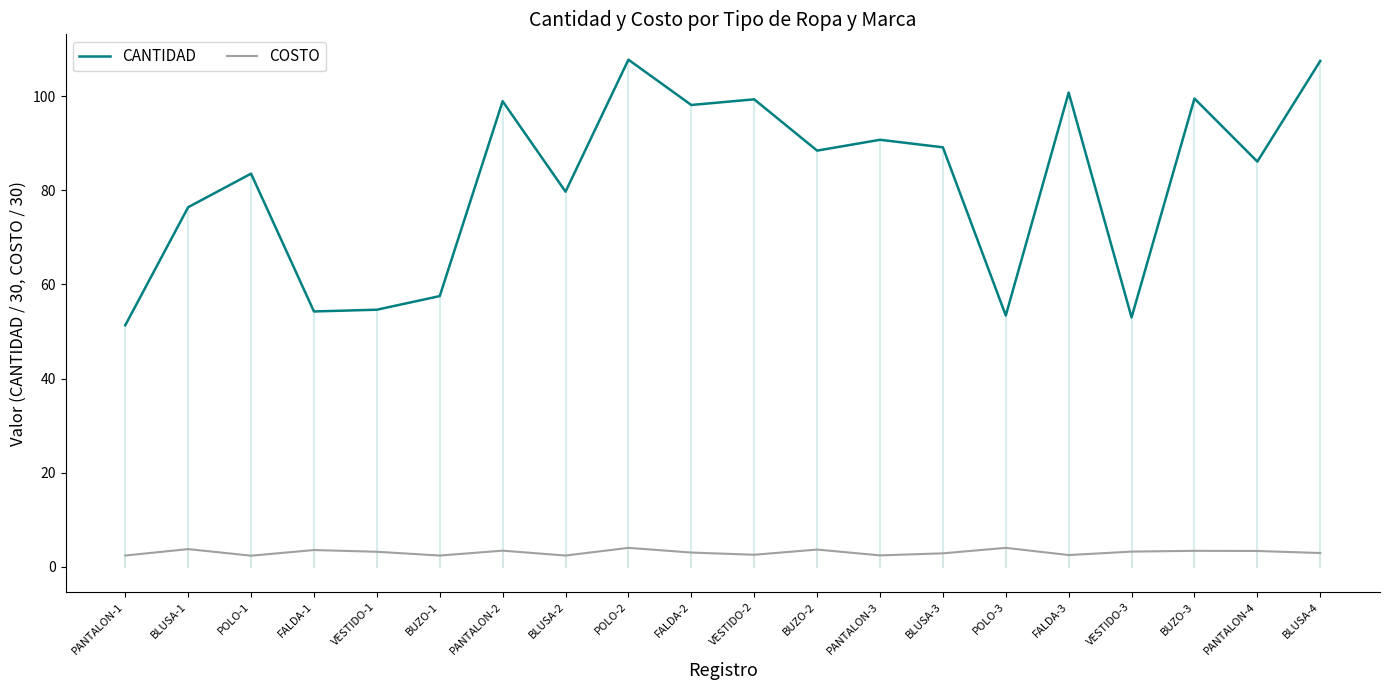

What is the difference between the maximum and minimum values in the CANTIDAD series?

56.5